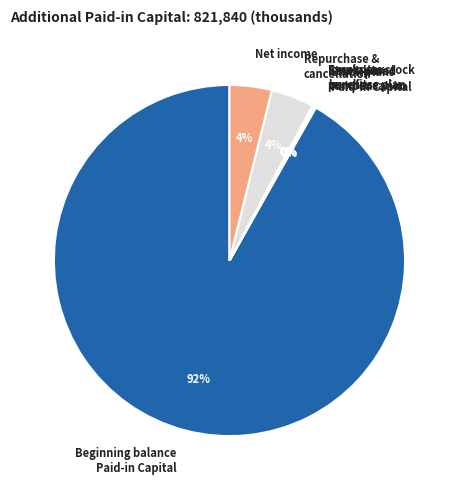

Does any single category account for the majority?

Yes